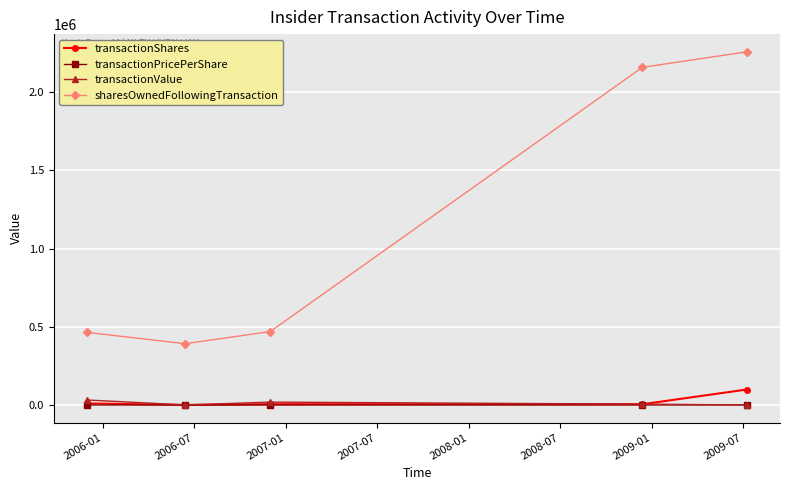

How many data points in transactionPricePerShare are less than 3?

2